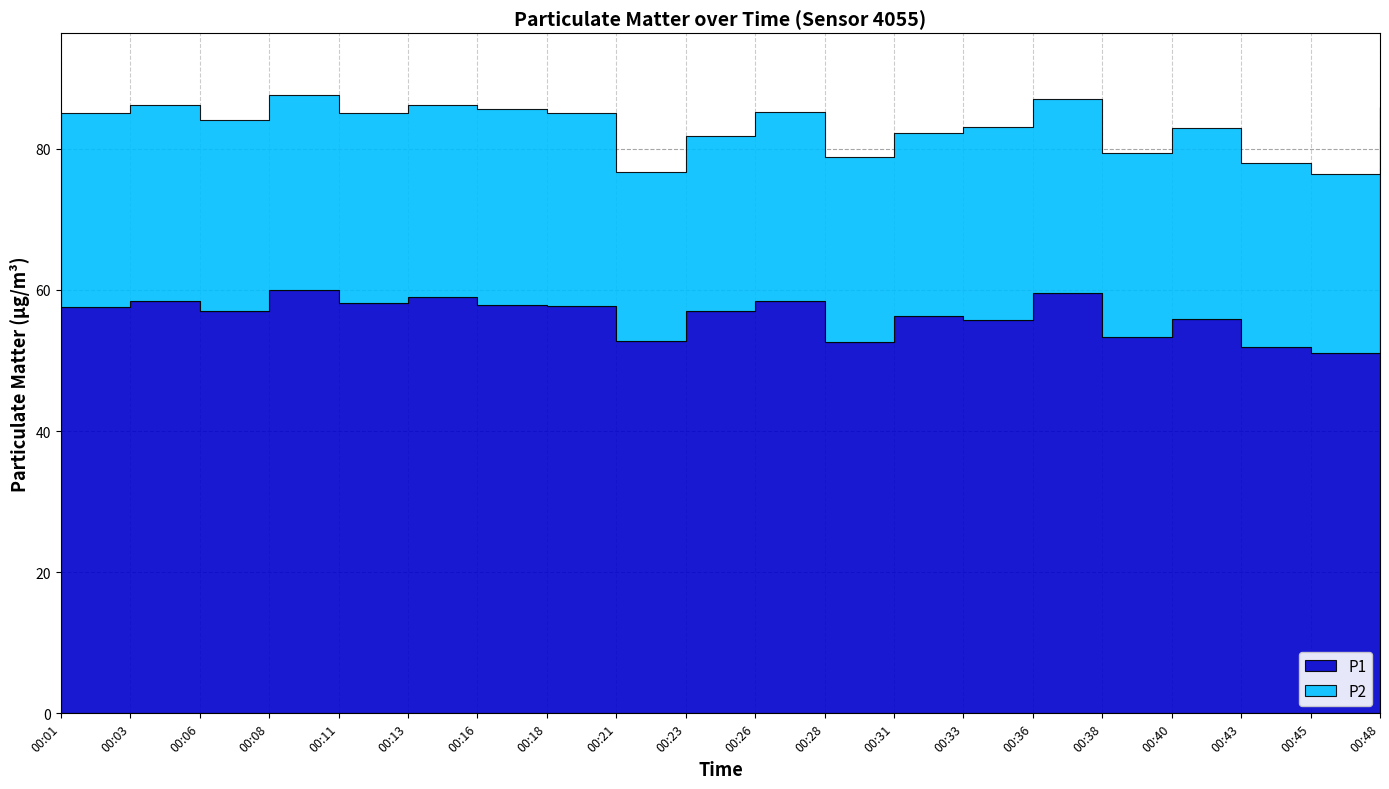

What is the total value across all series at 00:31?

82.2